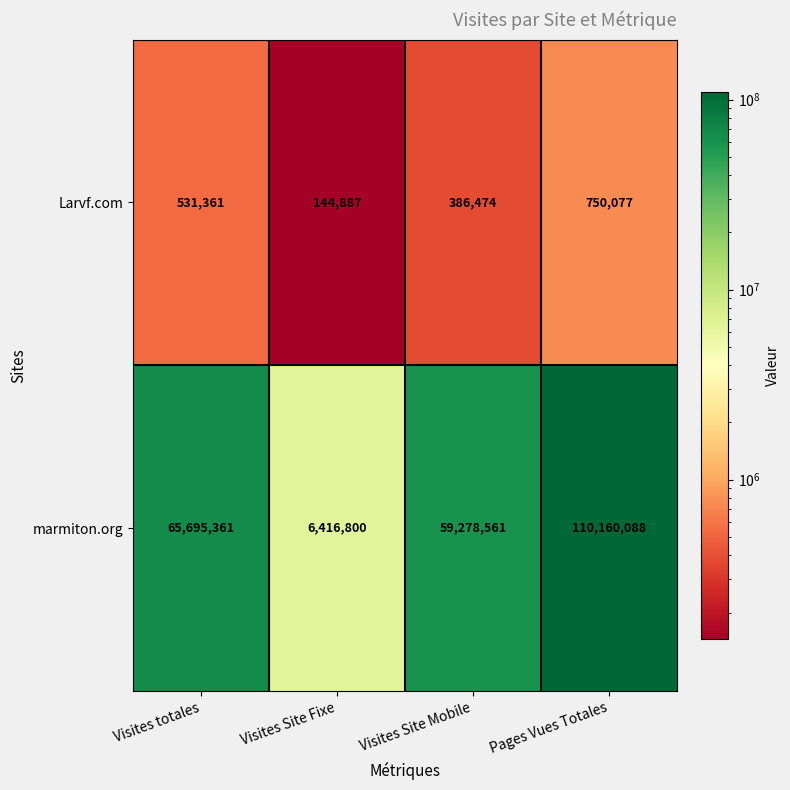

At which label is Larvf.com closest to 447482?

Visites Site Mobile